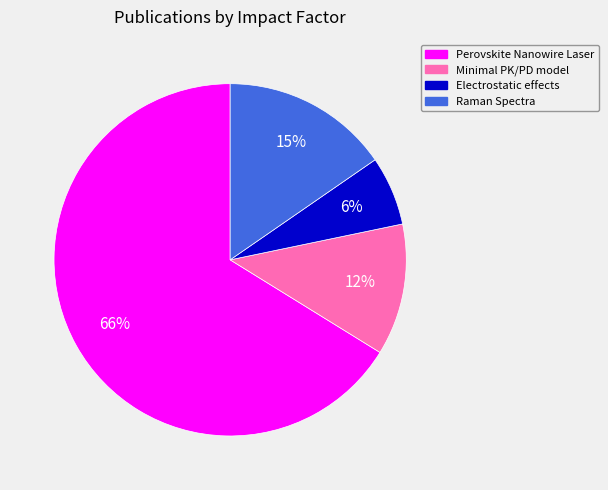

Is it true that Minimal PK/PD model is 3% of the pie?

False